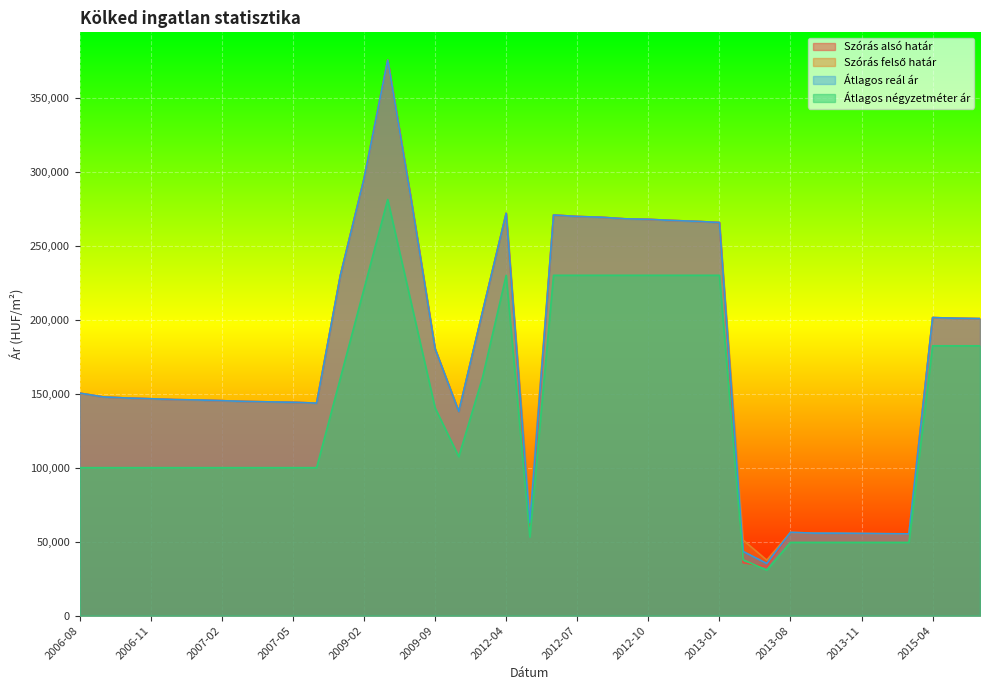

What is the difference between the highest and lowest values at 2013-01?

35662